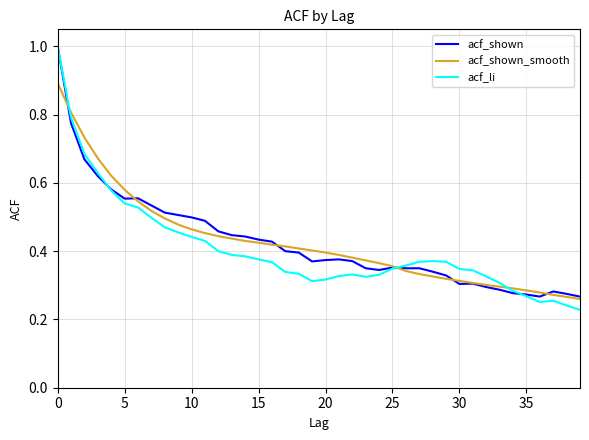

What is the maximum value shown in the chart?

1.0